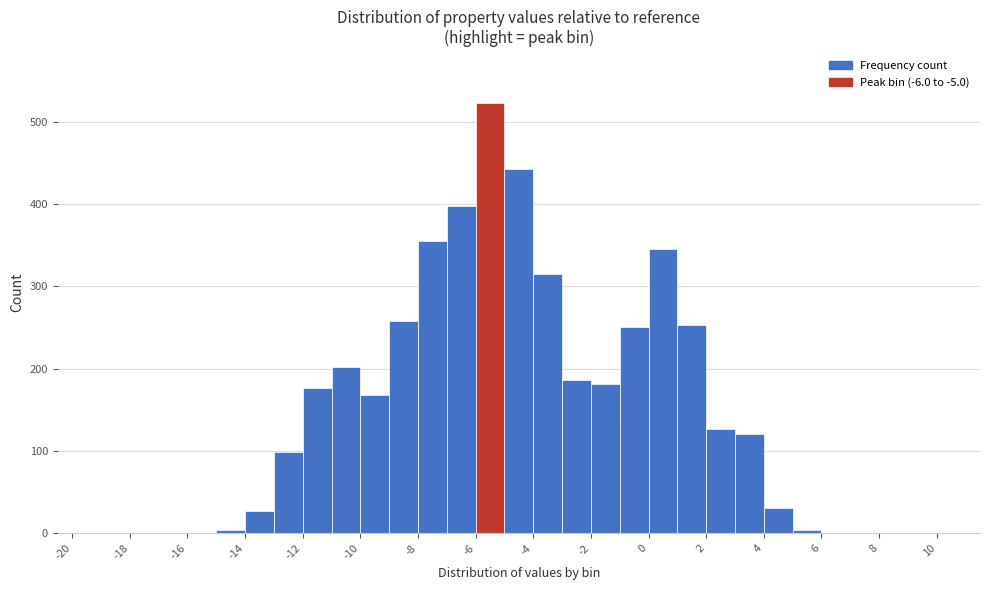

Reading left to right, list every bar in this chart as the range it spans on the x-axis followed by its height. The values are not printed on the chart, so give them approximately, as read against the axis.

-20 to -19: 0
-19 to -18: 0
-18 to -17: 0
-17 to -16: 0
-16 to -15: 0
-15 to -14: under 10
-14 to -13: 30
-13 to -12: 100
-12 to -11: 180
-11 to -10: 200
-10 to -9: 170
-9 to -8: 260
-8 to -7: 360
-7 to -6: 400
-6 to -5: 520
-5 to -4: 440
-4 to -3: 320
-3 to -2: 190
-2 to -1: 180
-1 to 0: 250
0 to 1: 350
1 to 2: 250
2 to 3: 130
3 to 4: 120
4 to 5: 30
5 to 6: under 10
6 to 7: 0
7 to 8: 0
8 to 9: 0
9 to 10: 0
10 to 11: 0